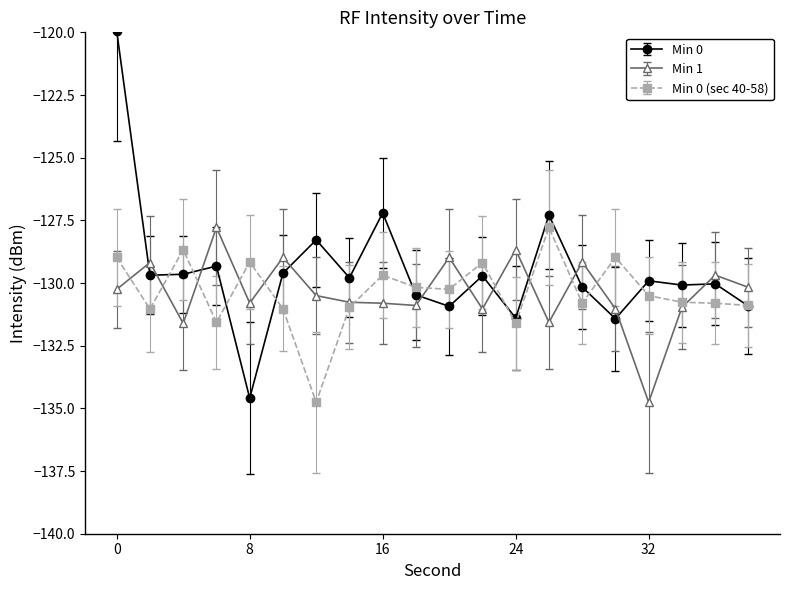

What is the maximum value for Min 0?

-120.0